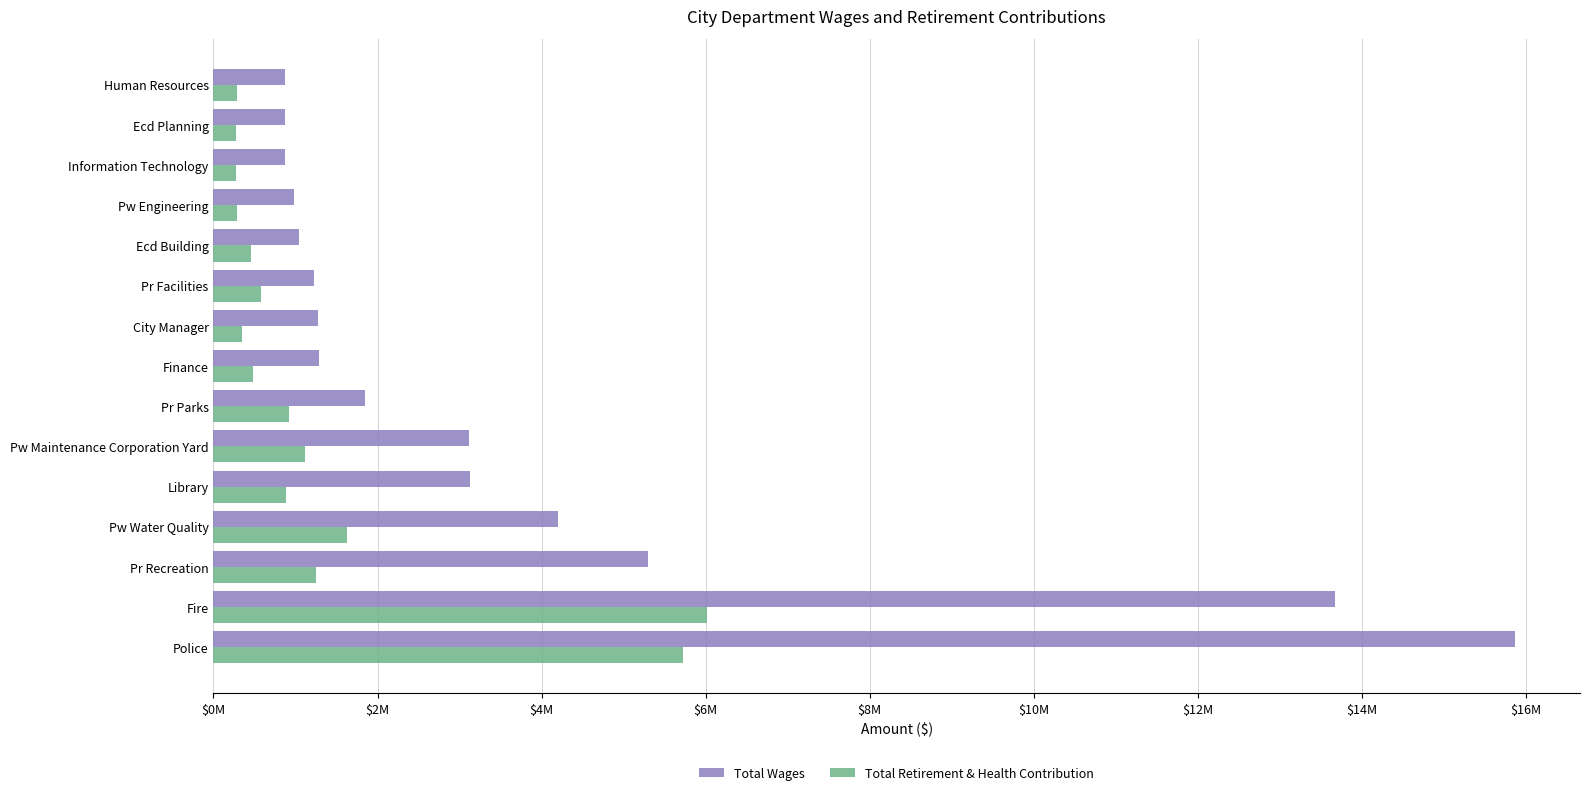

What are all the series names shown in the legend?

Total Wages, Total Retirement & Health Contribution